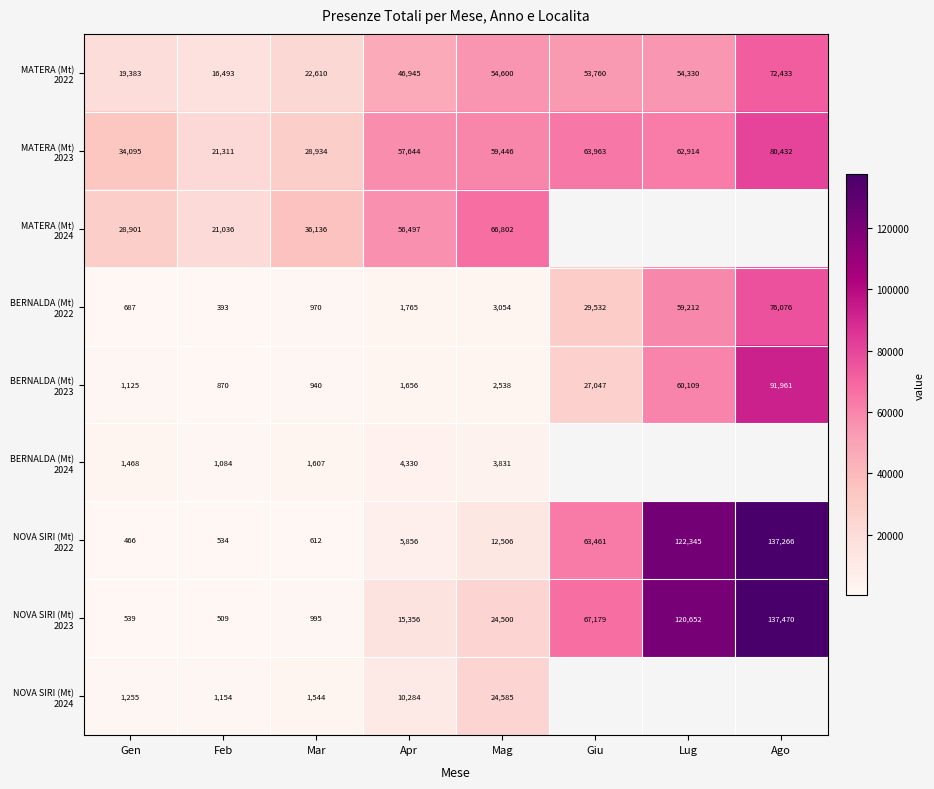

Which label corresponds to the largest value in the chart?

Ago